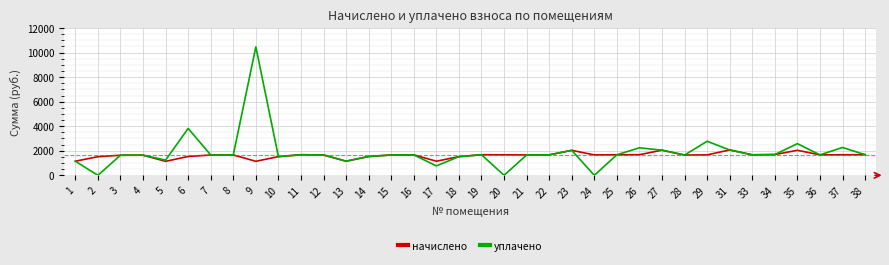

Is it true that уплачено equals 1692.3 at 34?

True